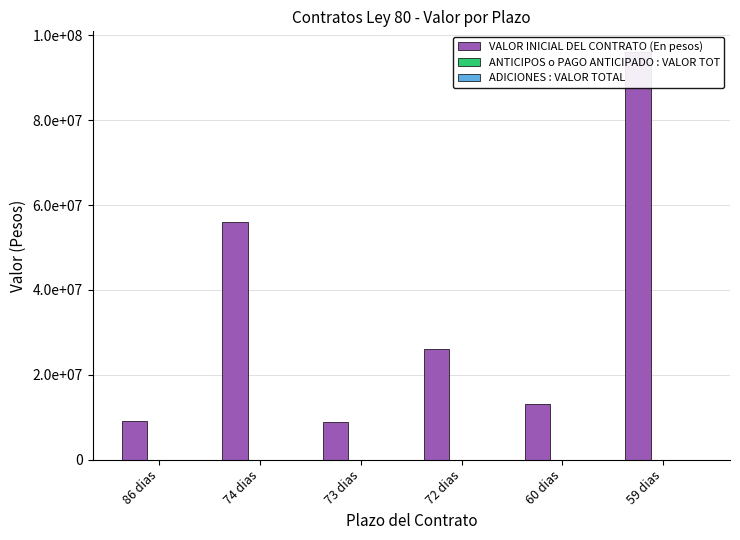

What is the label of the 6th bar from the left?

59 dias